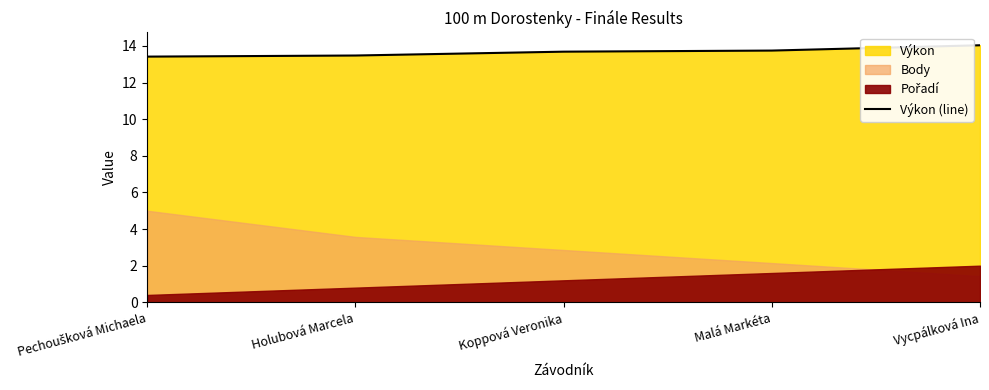

Rank the categories by value from highest to lowest.

Vycpálková Ina, Malá Markéta, Koppová Veronika, Holubová Marcela, Pechoušková Michaela